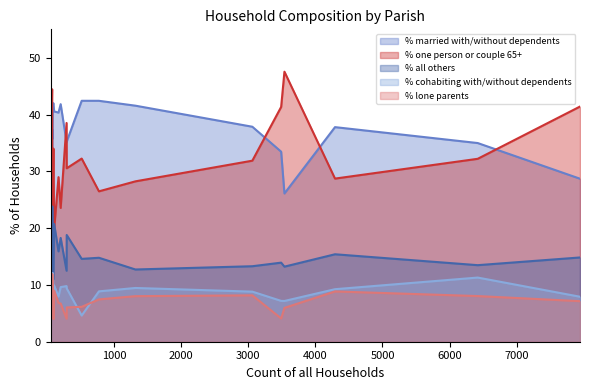

What is the smallest value displayed?

4.0